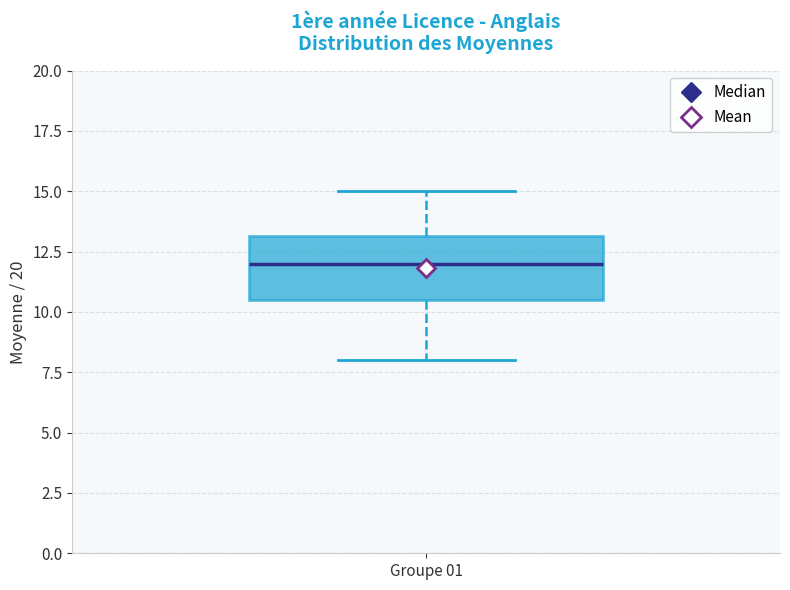

Read this box plot against the y-axis: the position of the median line, the range covered by the box, and the ends of both whiskers. The values are not printed on the chart, so give them approximately, as read against the axis.

median 12.0, box 10.5 to 13.0, whiskers 8.0 to 15.0